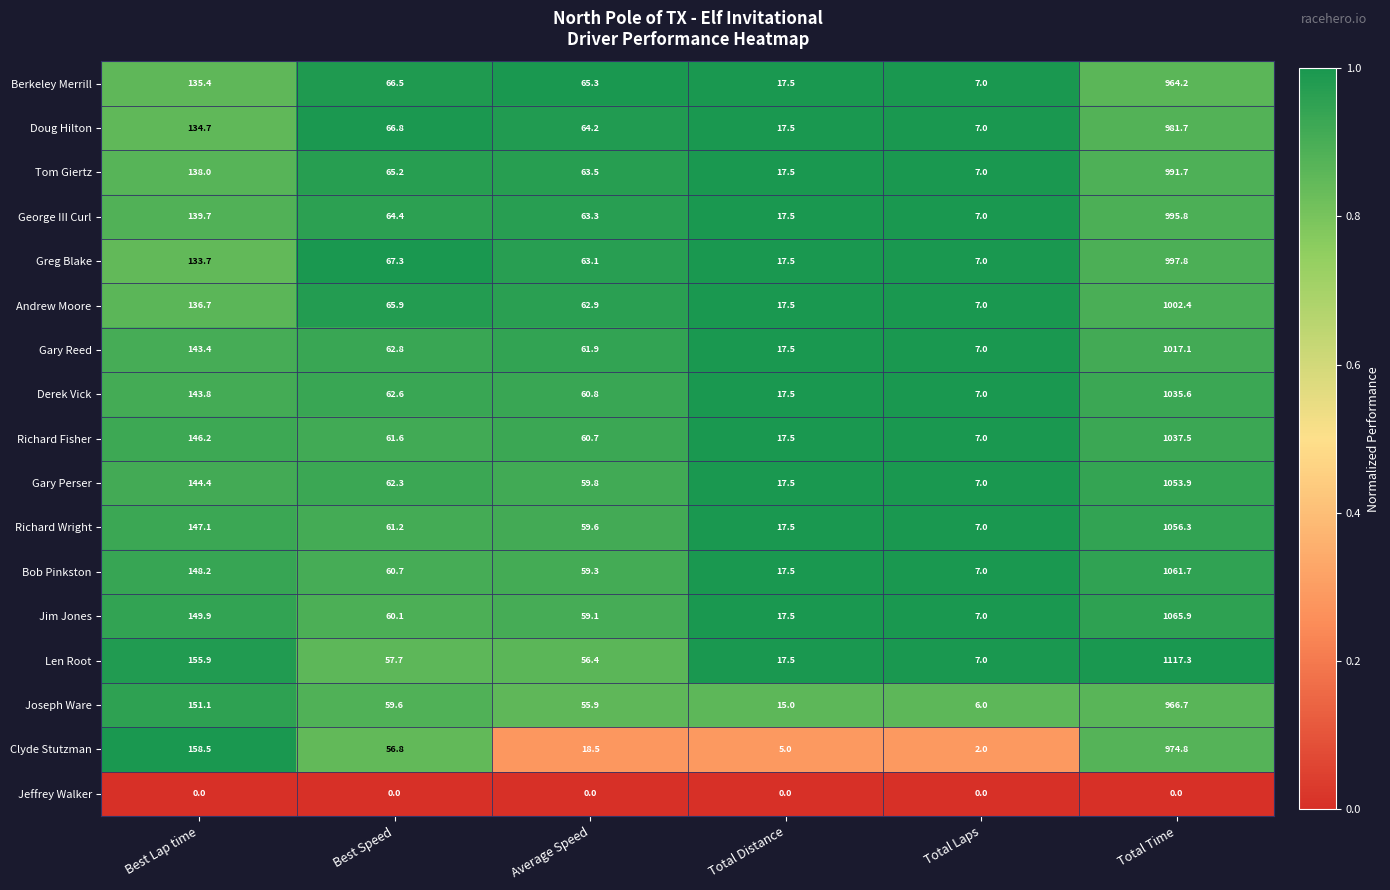

What is the highest value of the Derek Vick series?

1035.6